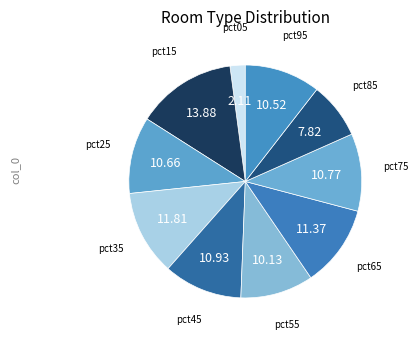

How many segments does this pie chart have?

10